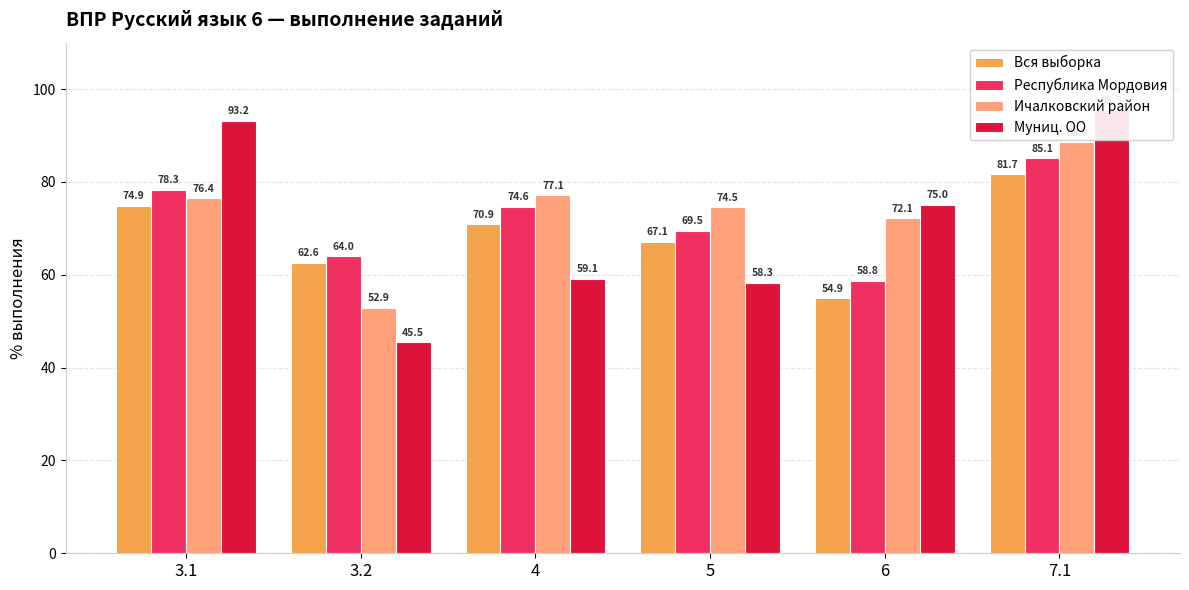

Which has a higher value, 7.1 or 3.2?

7.1